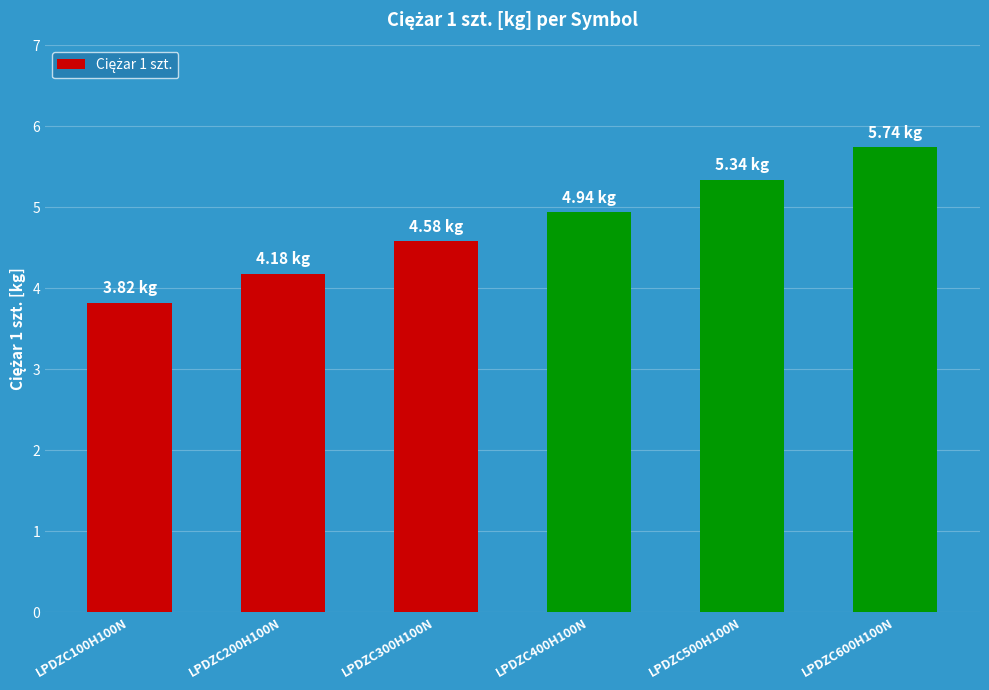

Rank the categories by value from highest to lowest.

LPDZC600H100N, LPDZC500H100N, LPDZC400H100N, LPDZC300H100N, LPDZC200H100N, LPDZC100H100N